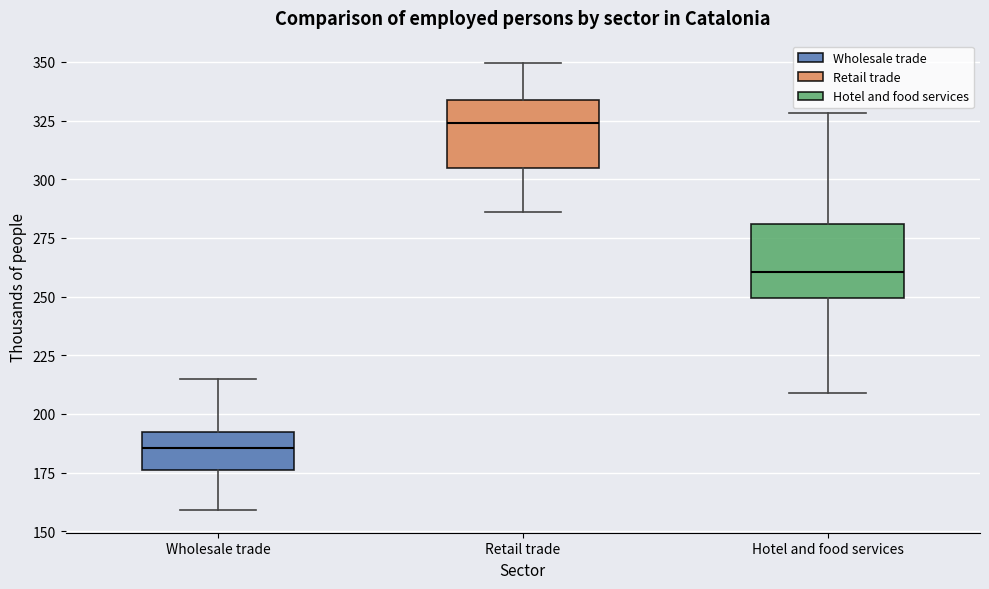

Where does the median line of the box for Hotel and food services sit on the y-axis? The values are not printed on the chart, so give them approximately, as read against the axis.

260